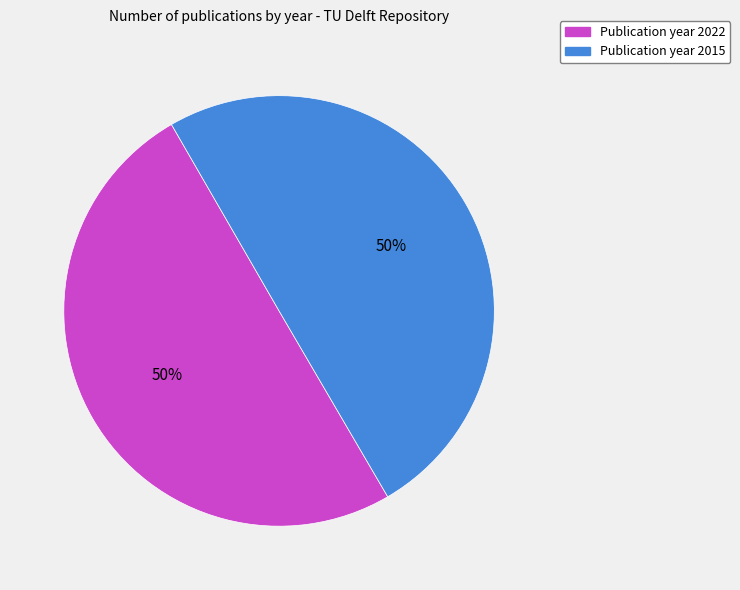

To the nearest percent, what is the average slice percentage?

50%